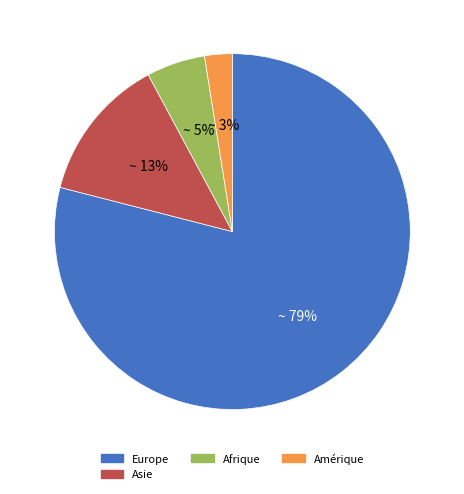

Rank the categories by value from highest to lowest.

Europe, Asie, Afrique, Amérique